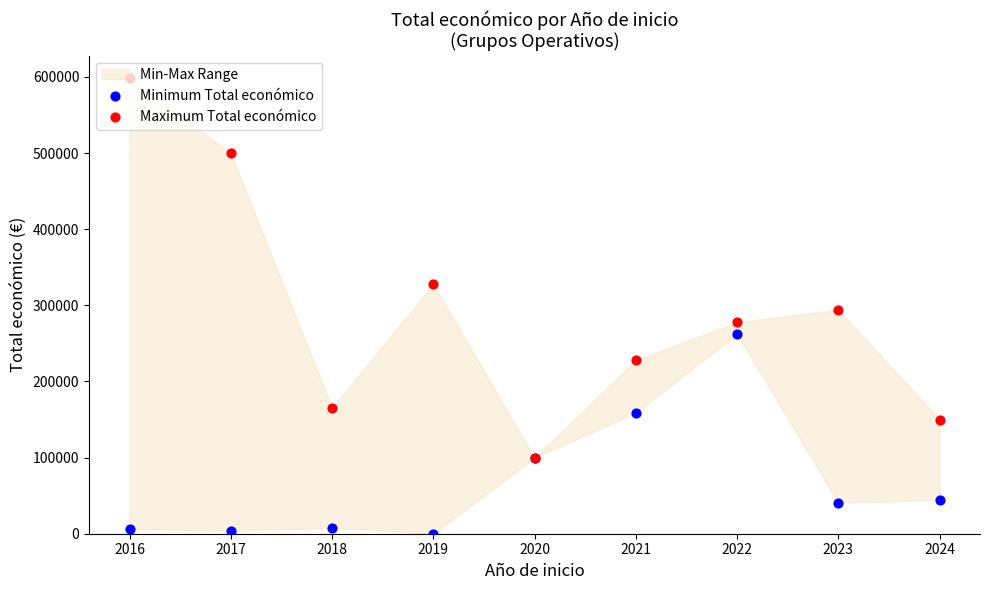

Which series reaches the maximum Y coordinate?

Maximum Total económico